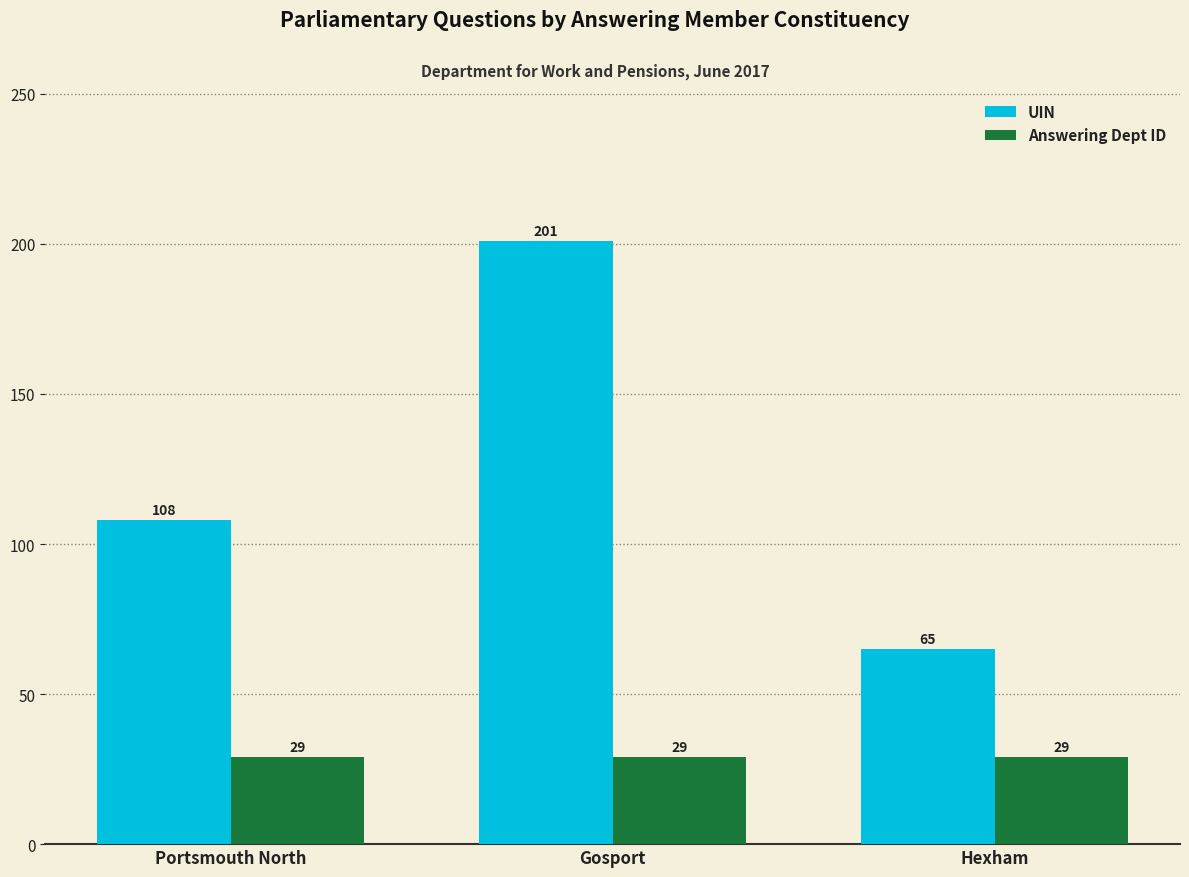

How many bars are there in each group?

2